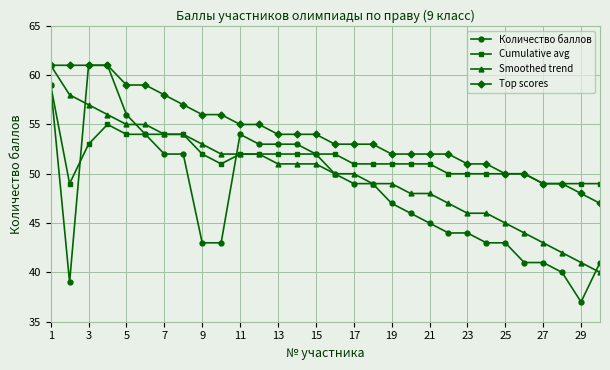

Which series has the largest range (max minus min)?

Количество баллов